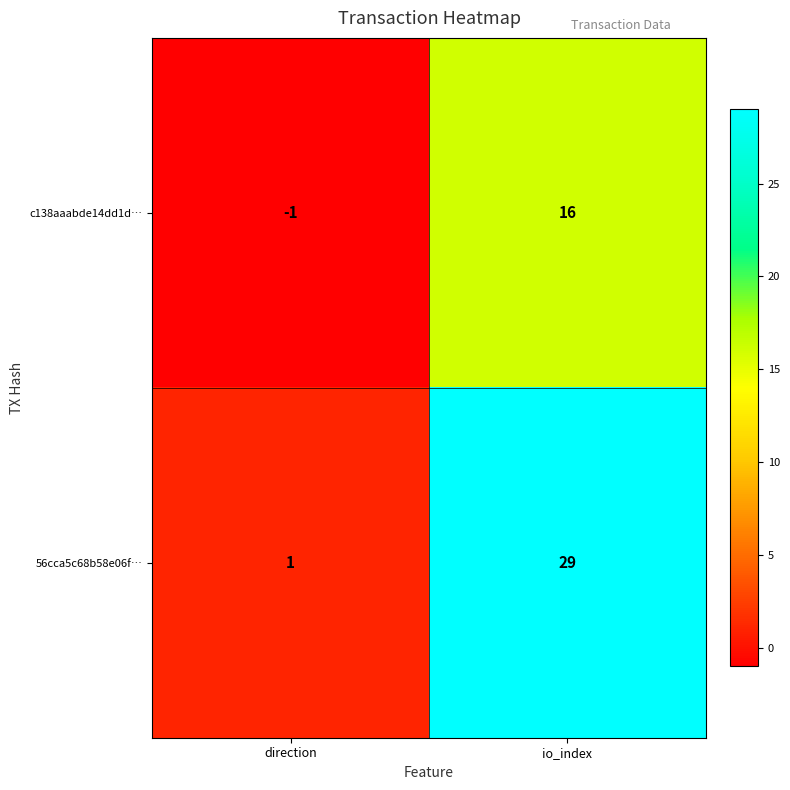

Which series changed the most between direction and io_index?

56cca5c68b58e06f…